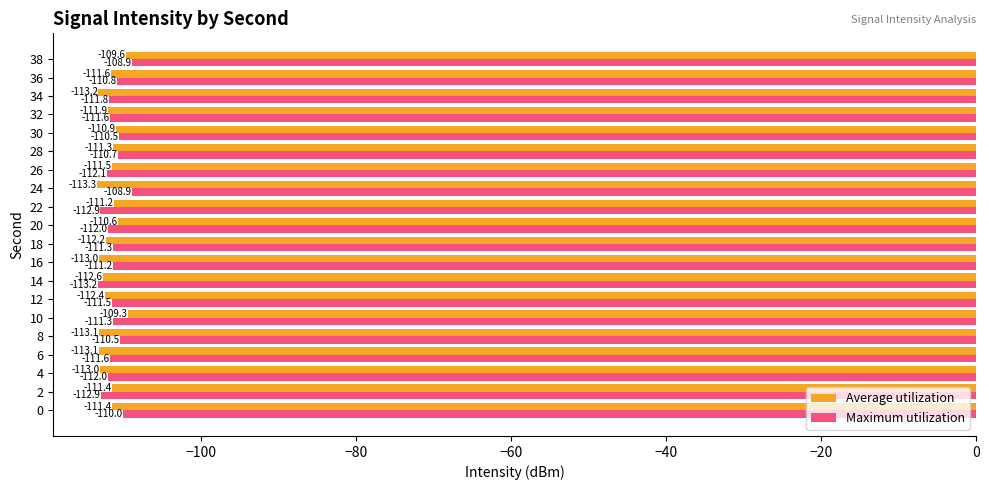

How many data points in Maximum utilization are above -111?

7